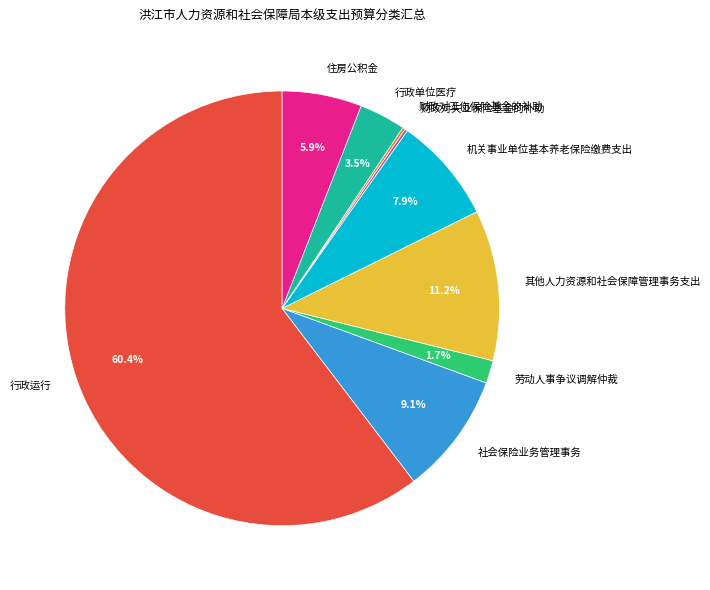

Which has a higher value, 机关事业单位基本养老保险缴费支出 or 行政单位医疗?

机关事业单位基本养老保险缴费支出